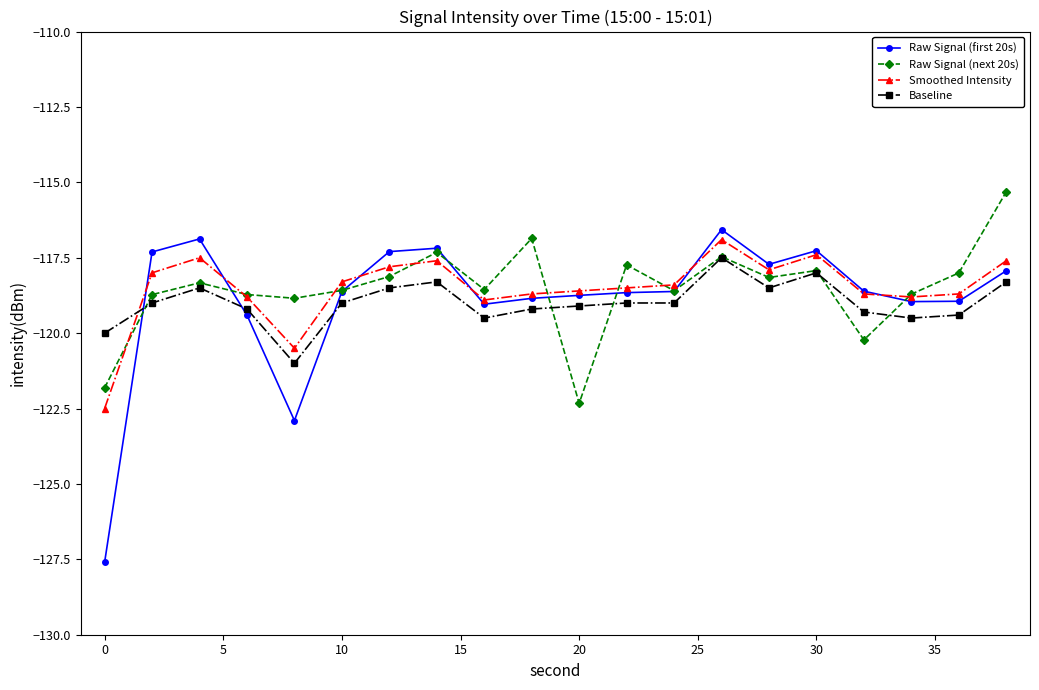

What is the difference between the second highest and minimum values in the Smoothed Intensity series?

5.1